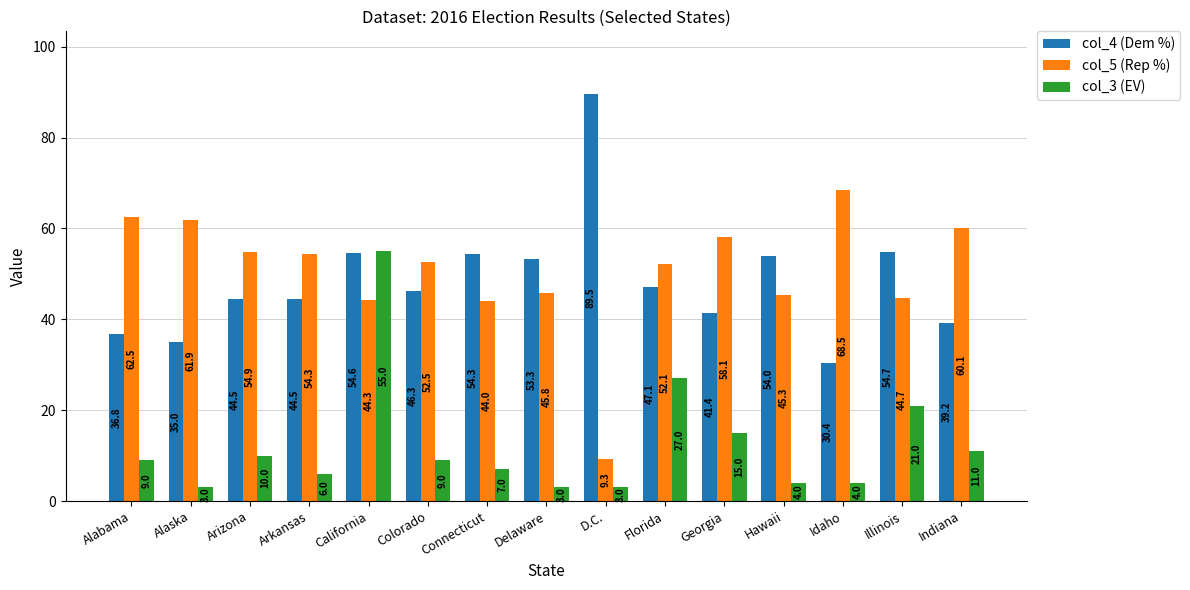

What is the difference between the col_4 (Dem %) values at Georgia and Arizona?

3.1